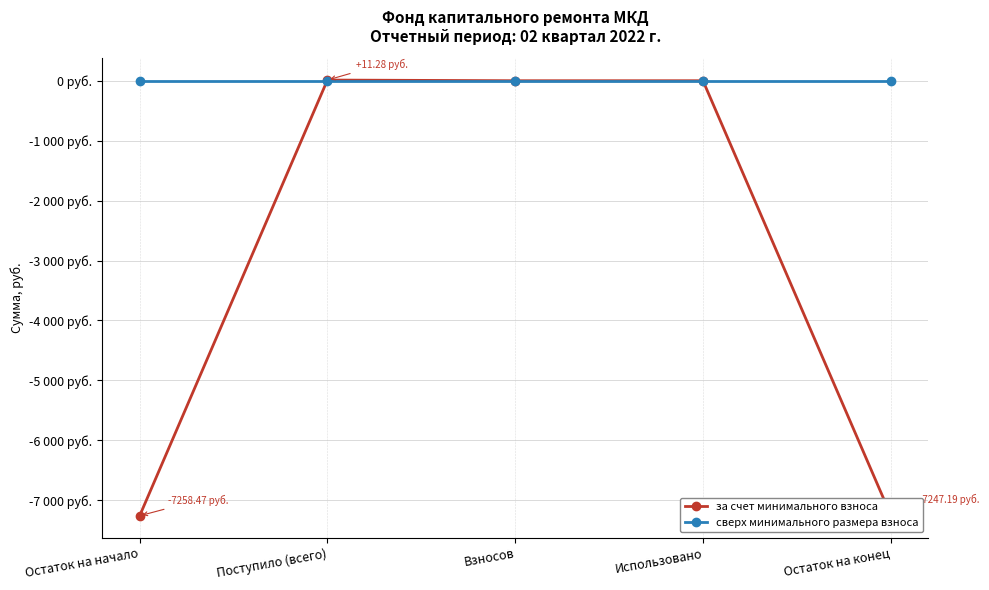

What is the label of the 2nd point from the right?

Использовано